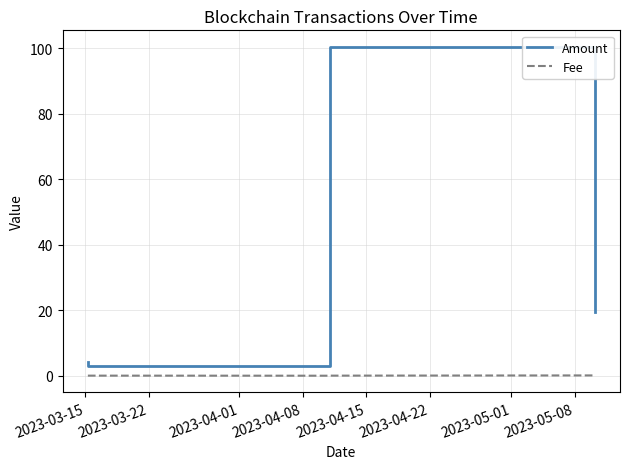

True or false: Fee and Amount cross at least once.

False